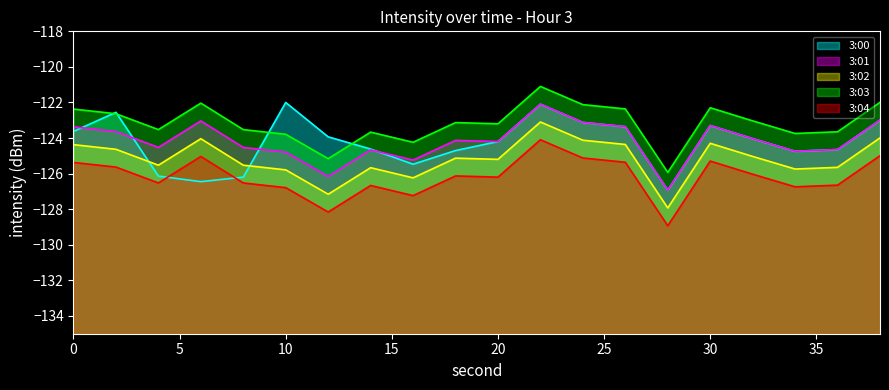

Reading left to right, list all the values displayed in this chart.

3:00: 0=-123.6	2=-122.6	4=-126.1	6=-126.5	8=-126.2	10=-122.0	12=-123.9	14=-124.6	16=-125.5	18=-124.7	20=-124.2	22=-122.1	24=-123.1	26=-123.4	28=-126.9	30=-123.3	32=-124.0	34=-124.7	36=-124.6	38=-123.0
3:01: 0=-125.4	2=-125.6	4=-126.5	6=-125.0	8=-126.5	10=-126.8	12=-128.2	14=-126.7	16=-127.2	18=-126.1	20=-126.2	22=-124.1	24=-125.1	26=-125.4	28=-128.9	30=-125.3	32=-126.0	34=-126.7	36=-126.6	38=-125.0
3:02: 0=-123.4	2=-123.6	4=-124.5	6=-123.0	8=-124.5	10=-124.8	12=-126.2	14=-124.7	16=-125.2	18=-124.1	20=-124.2	22=-122.1	24=-123.1	26=-123.4	28=-126.9	30=-123.3	32=-124.0	34=-124.7	36=-124.6	38=-123.0
3:03: 0=-124.4	2=-124.6	4=-125.5	6=-124.0	8=-125.5	10=-125.8	12=-127.2	14=-125.7	16=-126.2	18=-125.1	20=-125.2	22=-123.1	24=-124.1	26=-124.4	28=-127.9	30=-124.3	32=-125.0	34=-125.7	36=-125.6	38=-124.0
3:04: 0=-122.4	2=-122.6	4=-123.5	6=-122.0	8=-123.5	10=-123.8	12=-125.2	14=-123.7	16=-124.2	18=-123.1	20=-123.2	22=-121.1	24=-122.1	26=-122.4	28=-125.9	30=-122.3	32=-123.0	34=-123.7	36=-123.6	38=-122.0